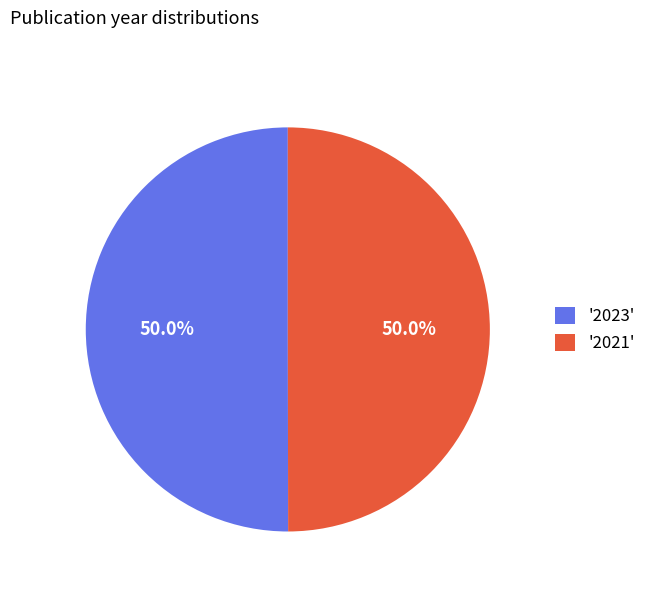

How many slices are in this pie chart?

2